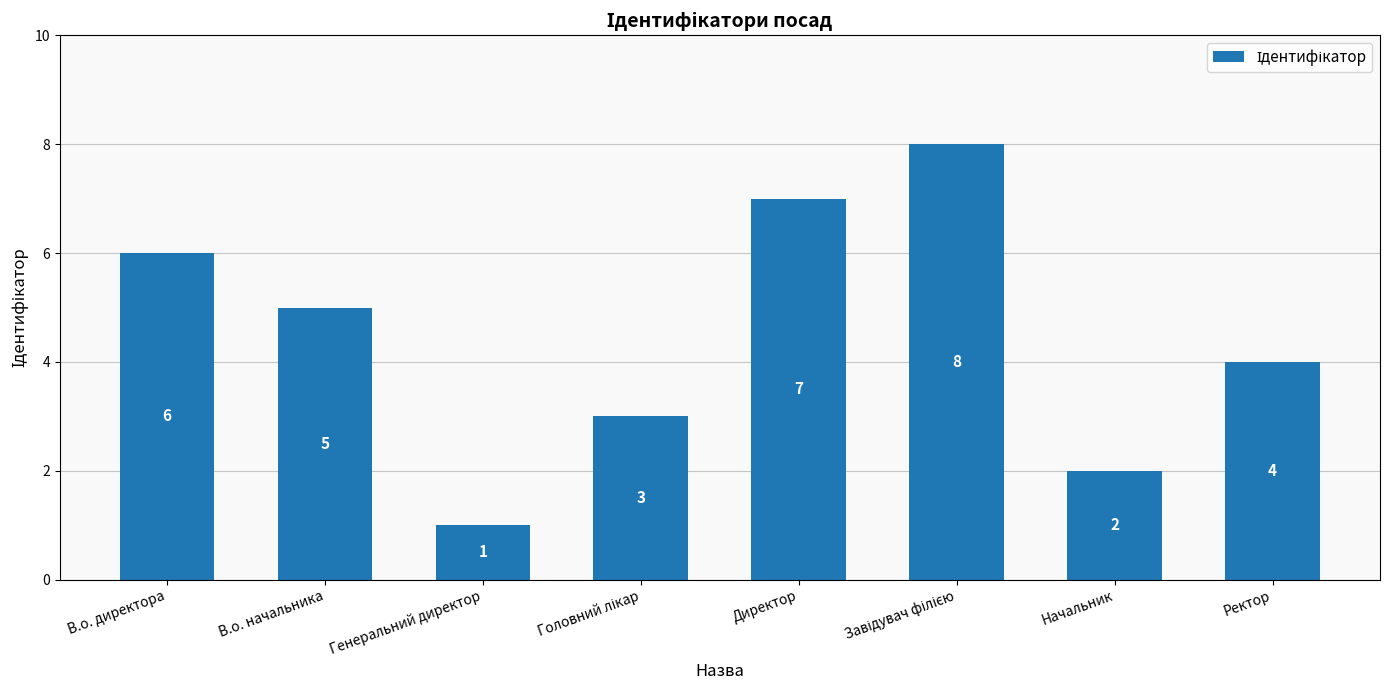

What is the label of the 7th bar from the right?

В.о. начальника